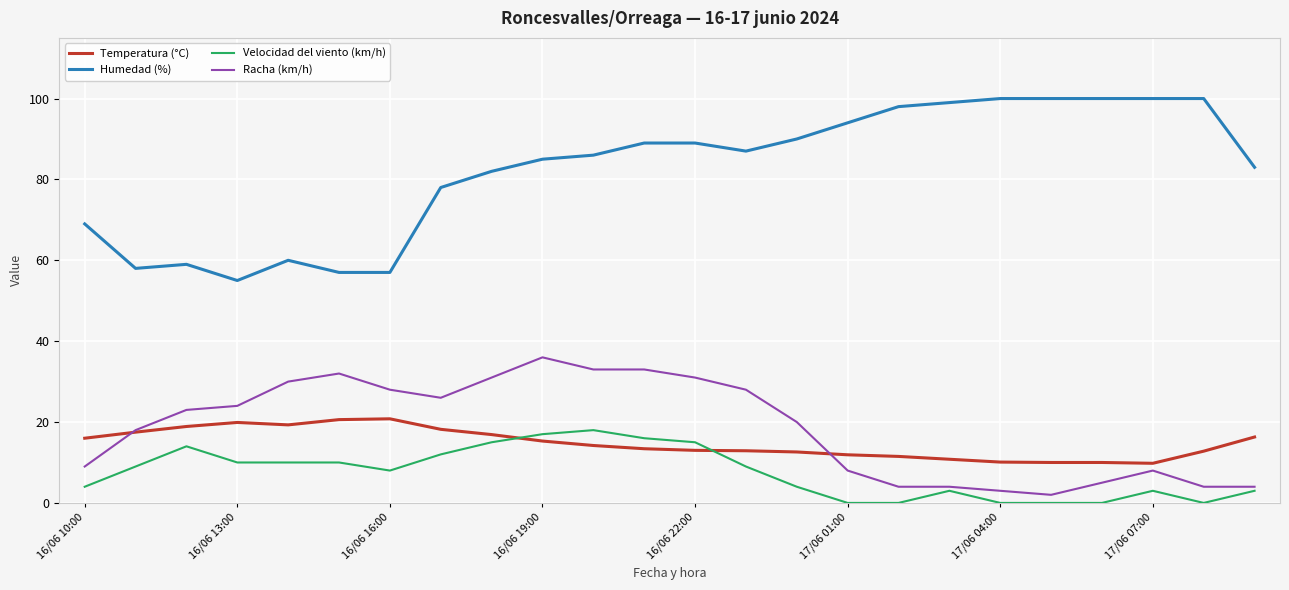

Count the number of categories in the chart.

24